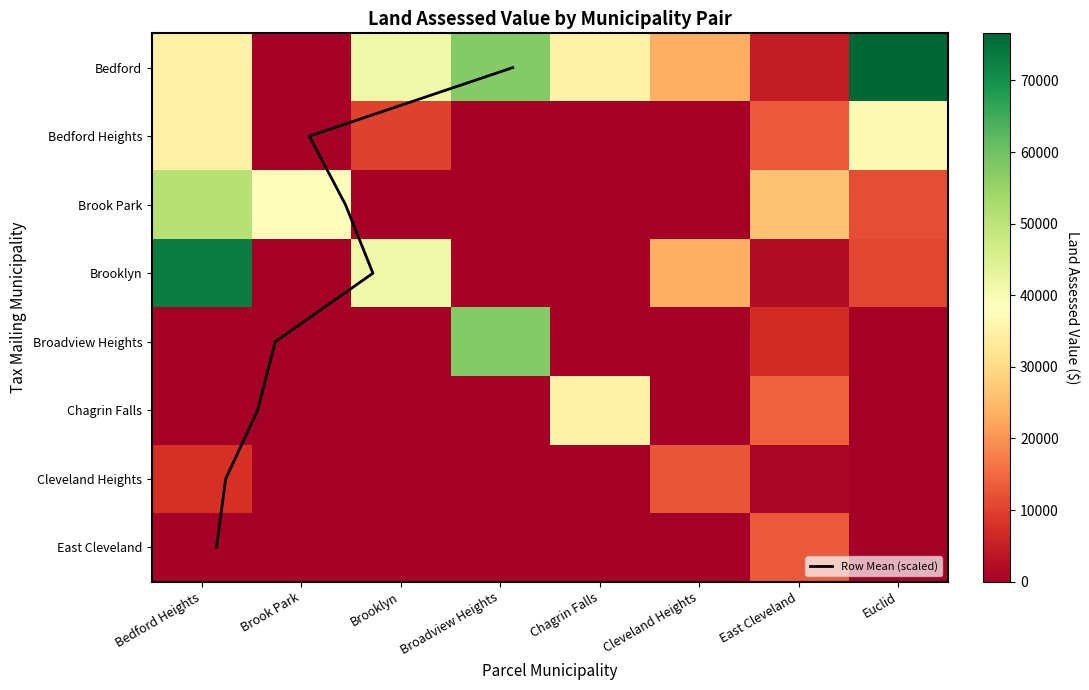

How many values in Cleveland Heights are above zero?

3